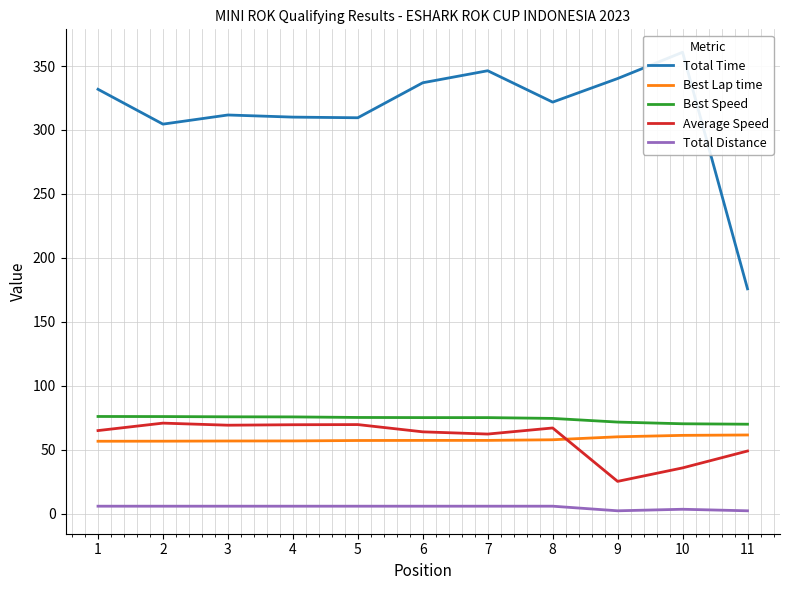

True or false: Total Time and Total Distance intersect in this chart.

False